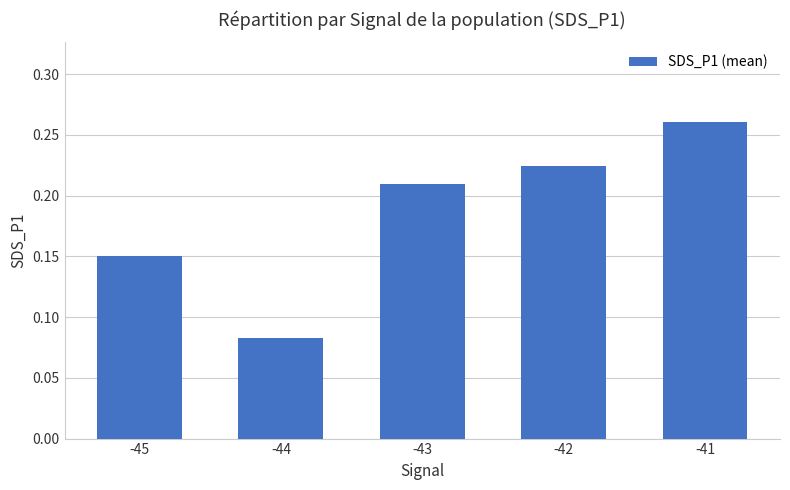

Does the chart contain any negative values?

No